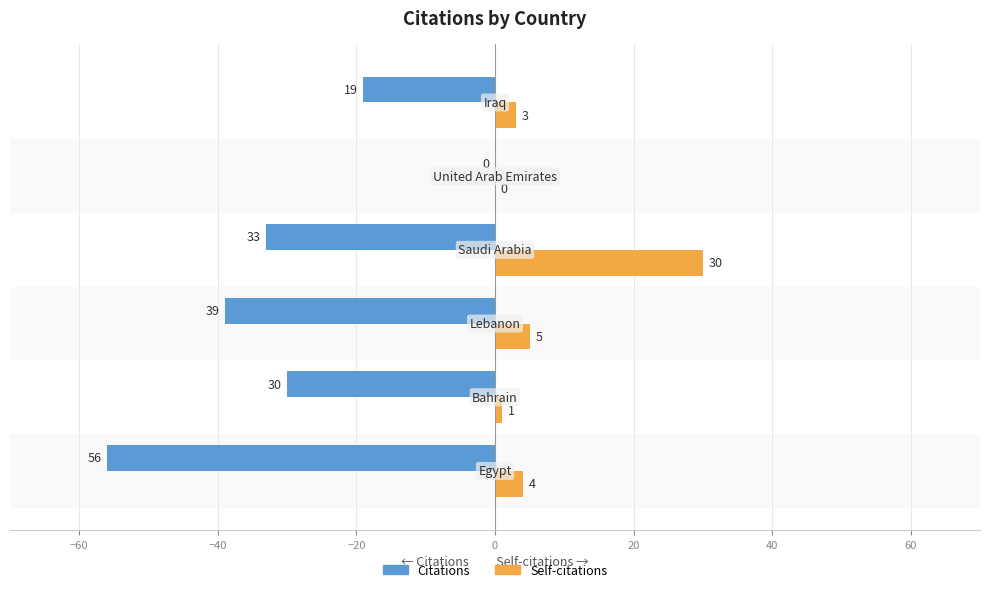

What is the sum of all Self-citations values?

43